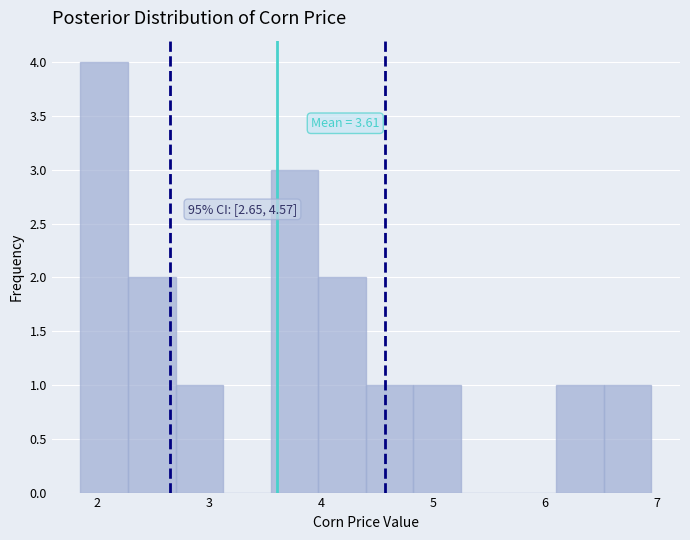

Which range on the x-axis has the tallest bar?

1.9 to 2.3